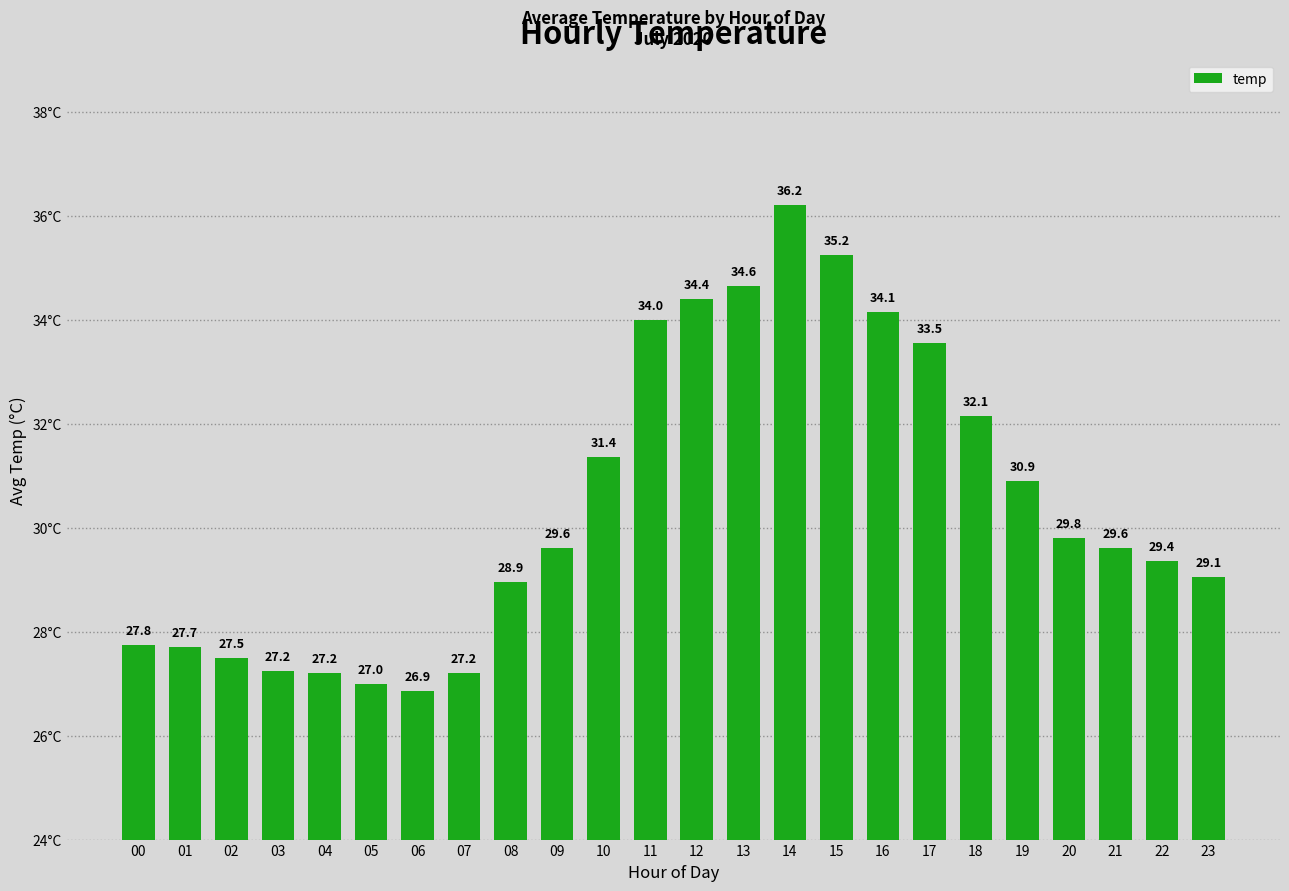

What is the change in value from 00 to 16?

+6.4